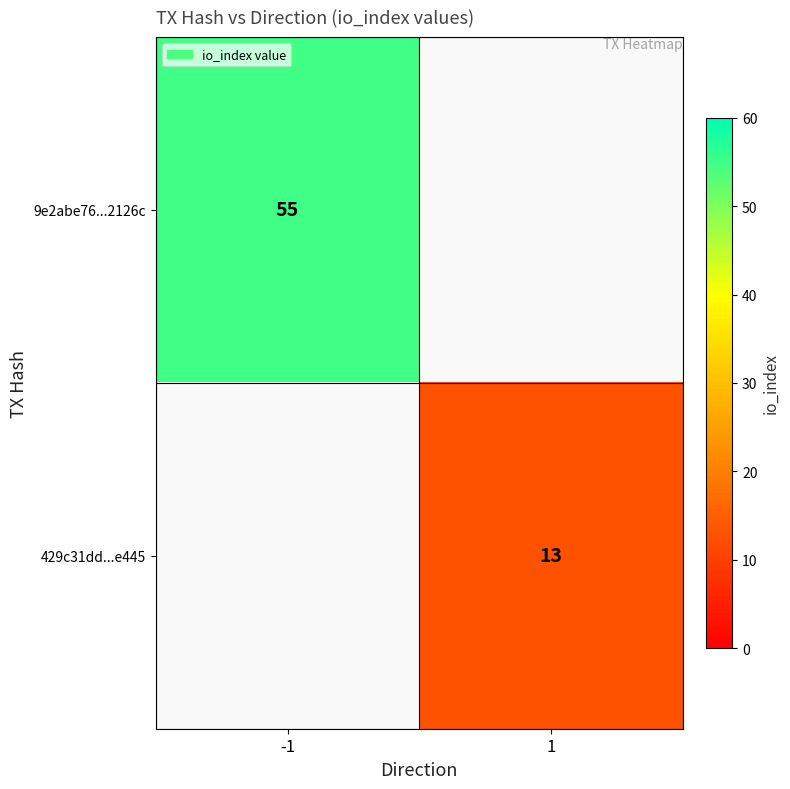

True or false: 429c31dd...e445 has a value of 13 at 1.

True